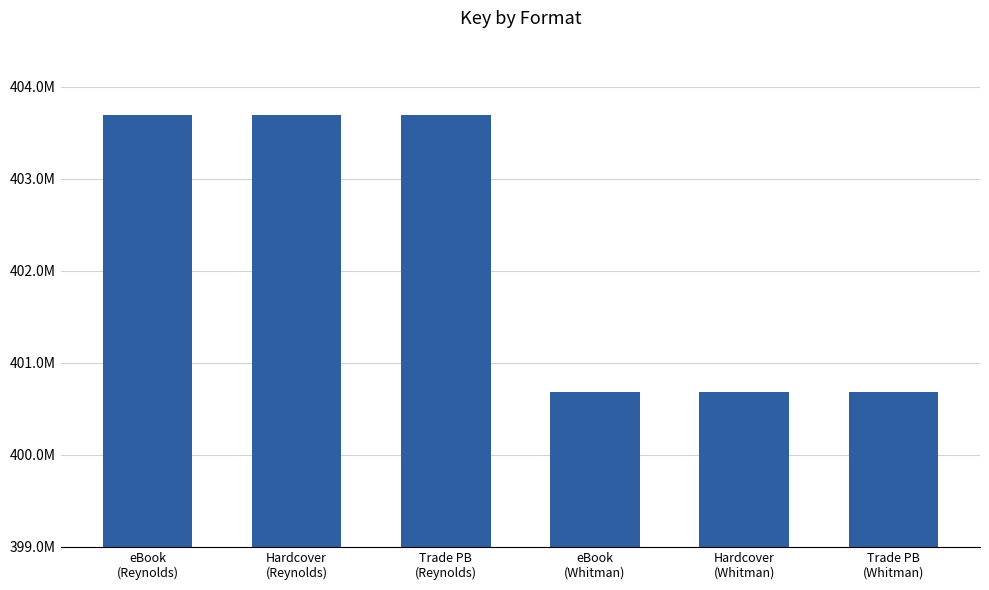

Are the bars grouped side by side (vs. stacked)?

No